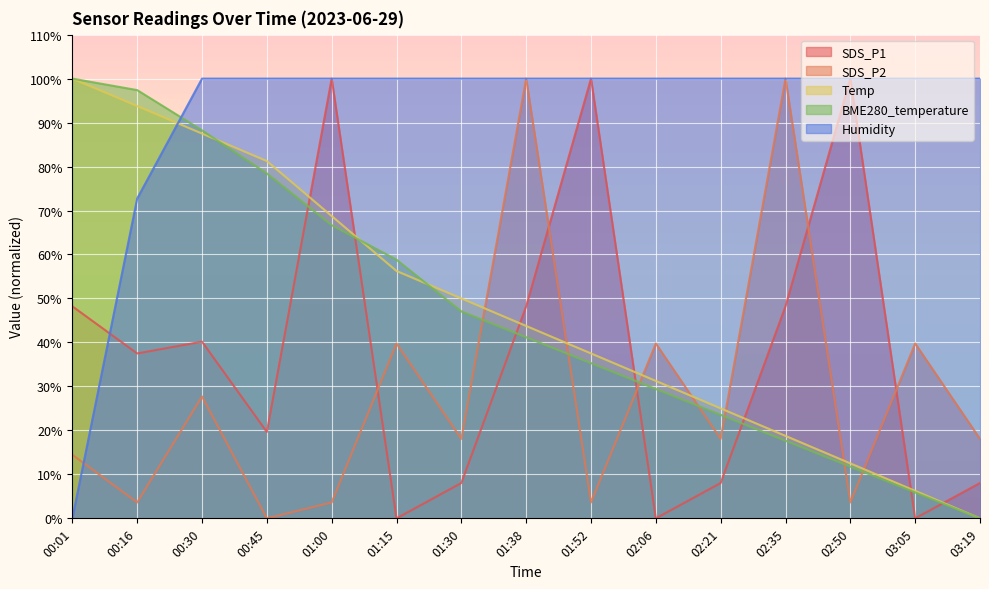

What is the difference between the highest and lowest values at 02:06?

100.0